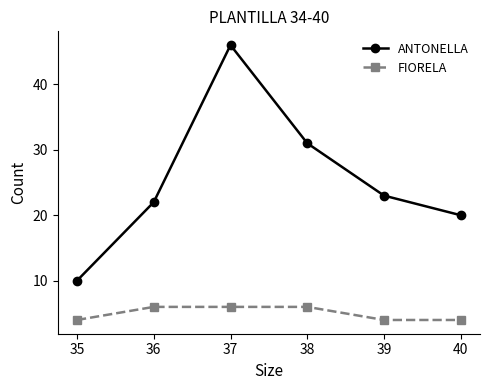

What is the difference between the maximum and minimum values in the ANTONELLA series?

36